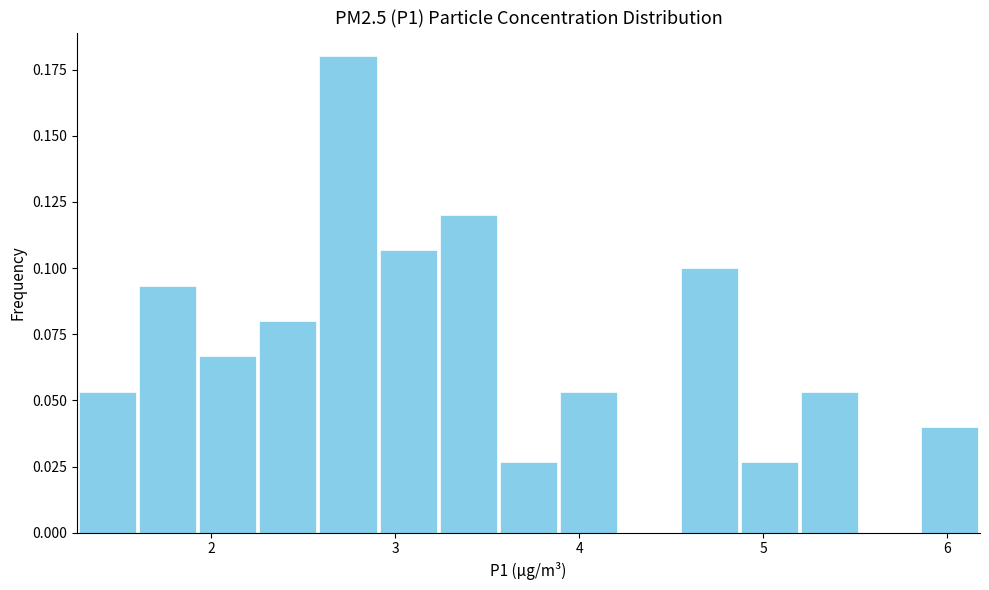

Read against the x-axis, roughly where is the centre of the tallest bar?

2.7